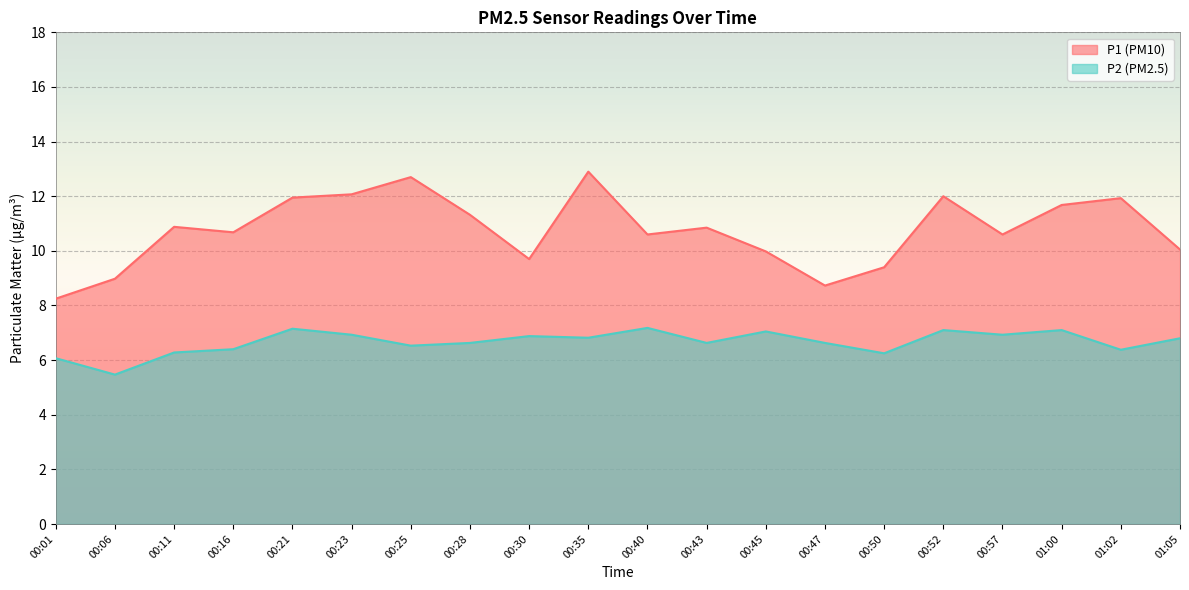

Which series changed the most between 00:35 and 01:00?

P1 (PM10)